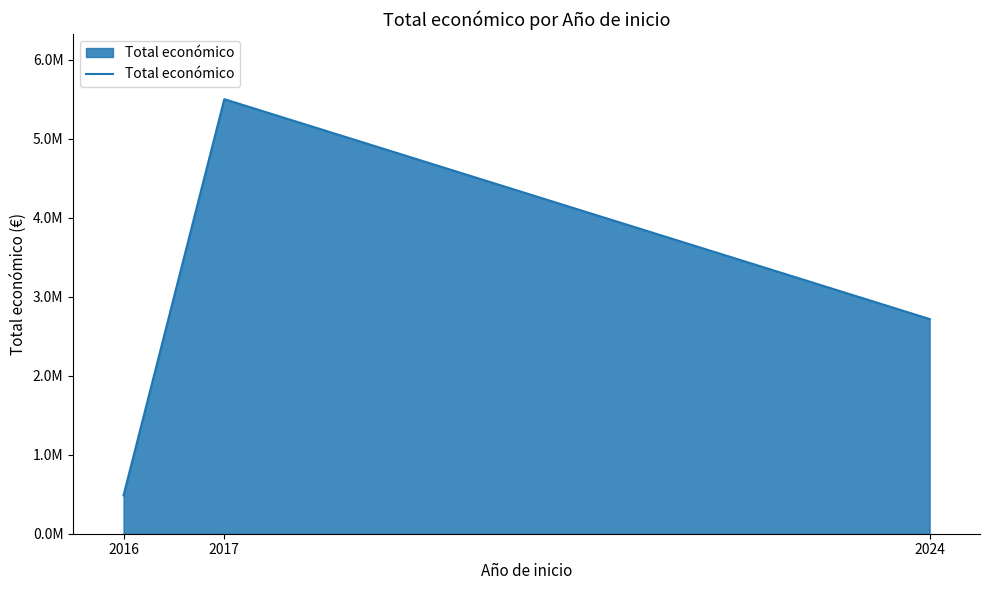

What is the sum of all values?

8703166.0